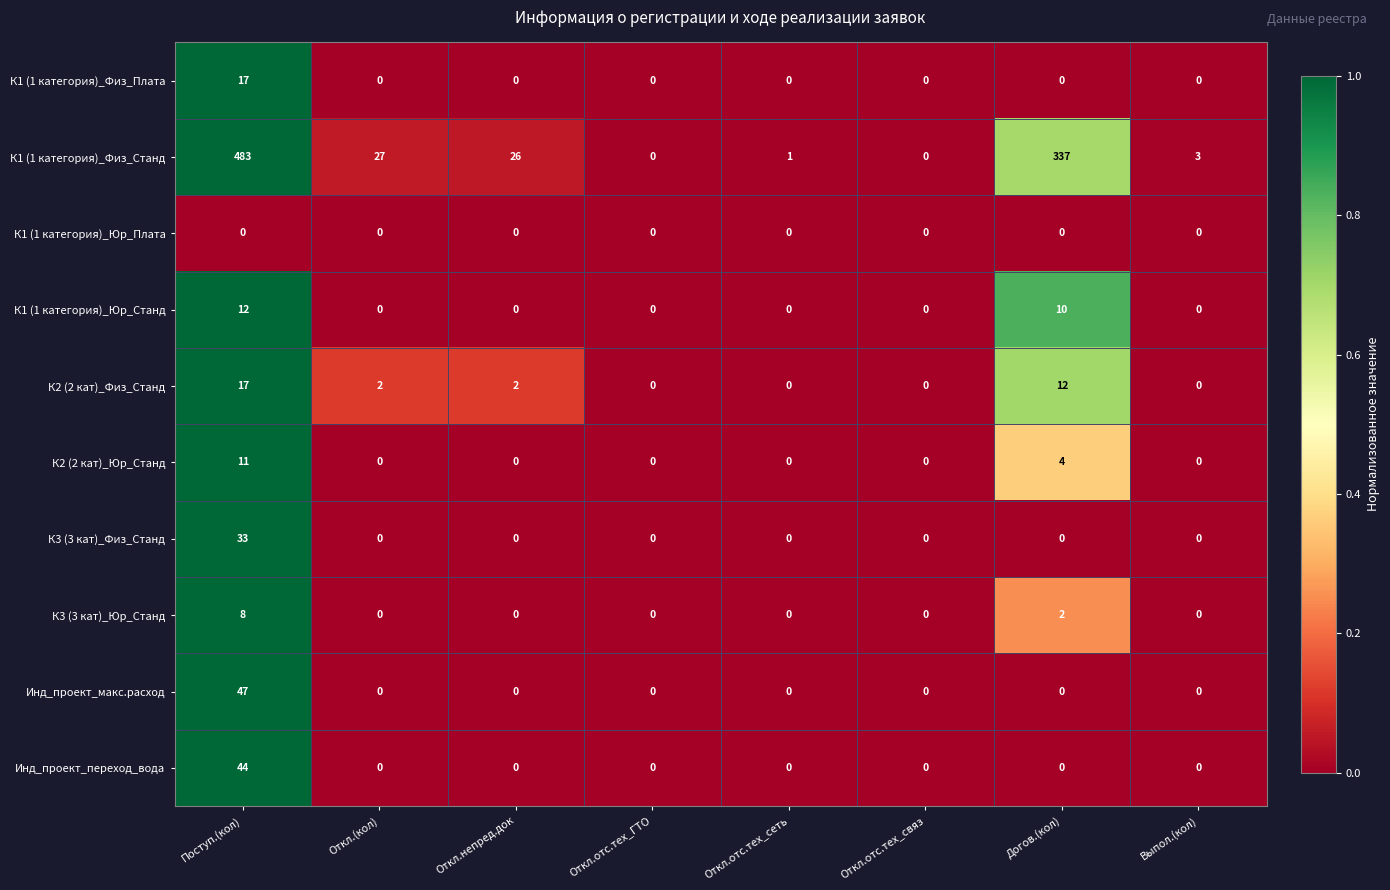

At which category is the sum across all series the highest?

Поступ.(кол)